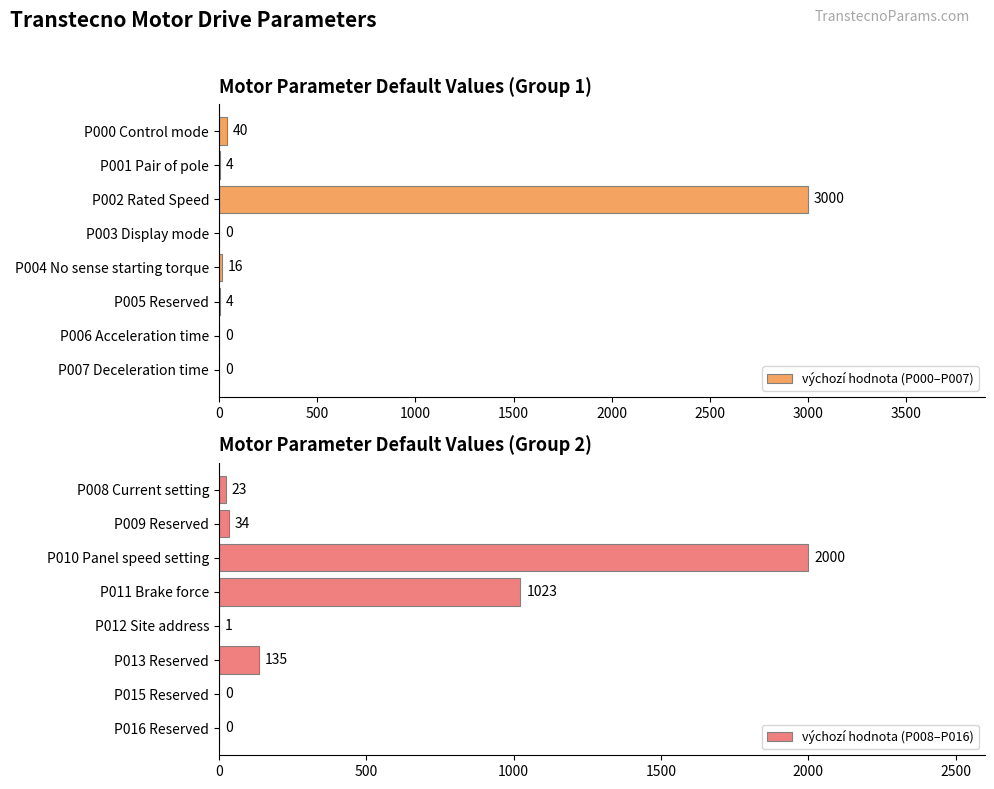

What are all the series names shown in the legend?

výchozí hodnota (P000–P007), výchozí hodnota (P008–P016)